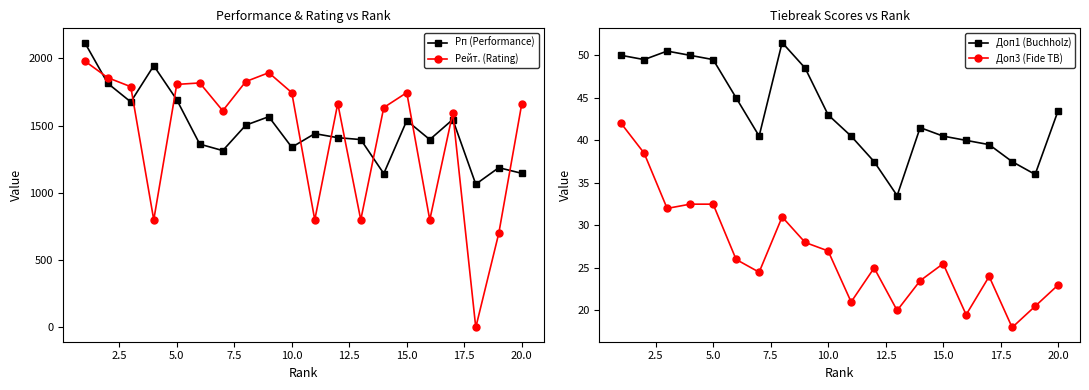

What is the maximum value for Рп (Performance)?

2118